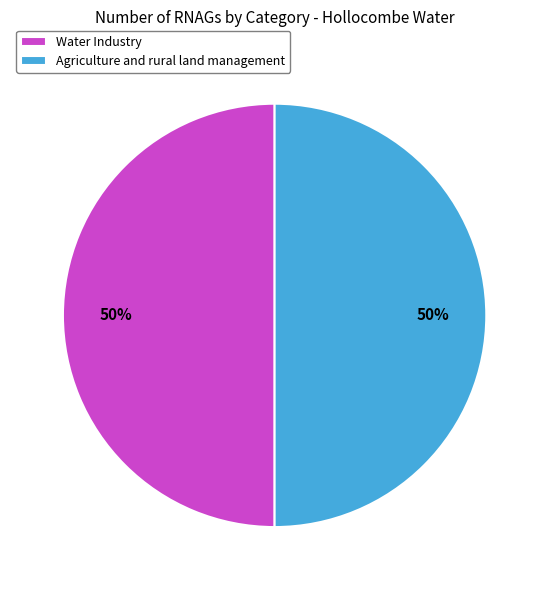

To the nearest percent, what is the average slice percentage?

50%